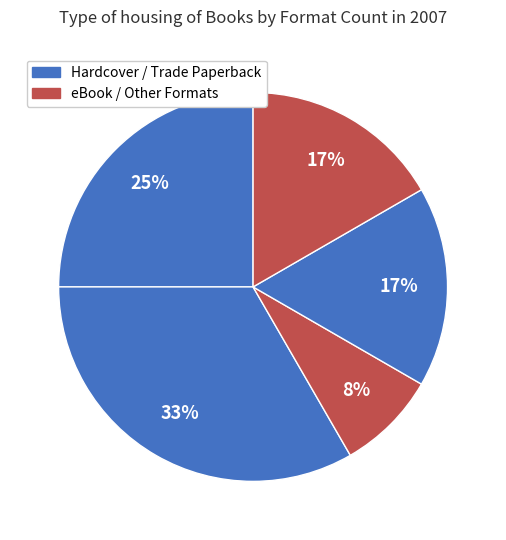

How many slices are in this pie chart?

5